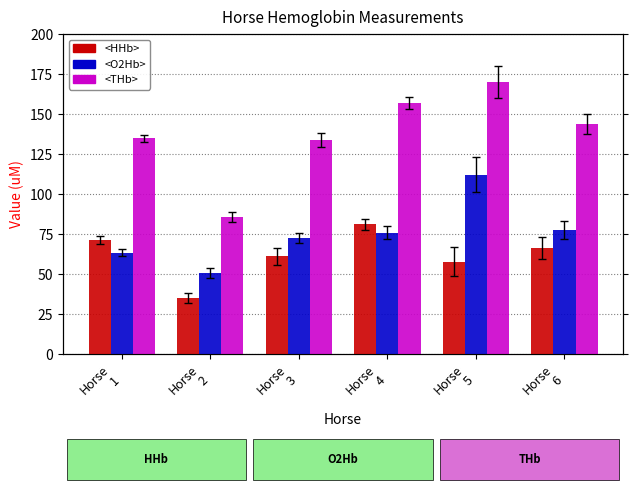

What is the difference between the maximum and second lowest values in the <O2Hb> series?

48.7